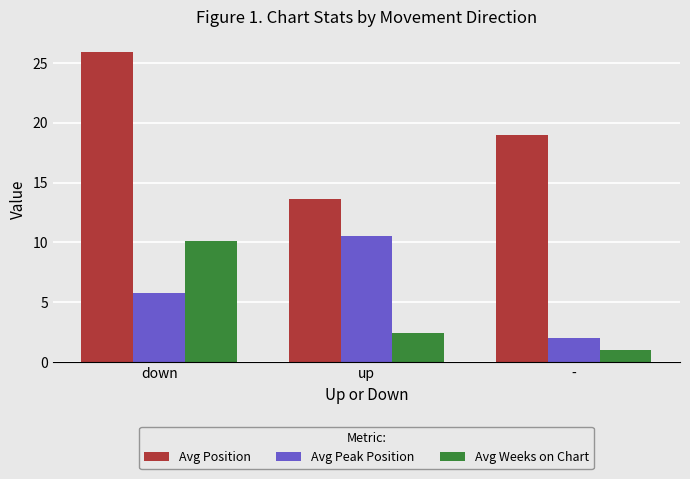

What position from the left is down?

1